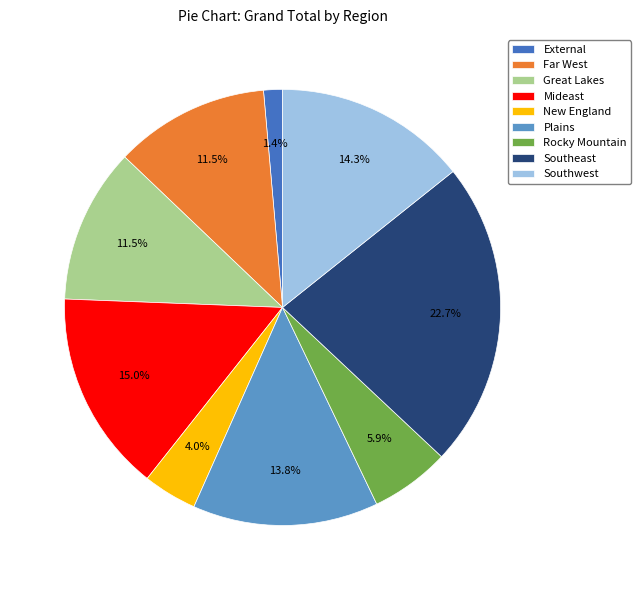

Combined, what portion of the pie is Southwest and Southeast?

37.0%